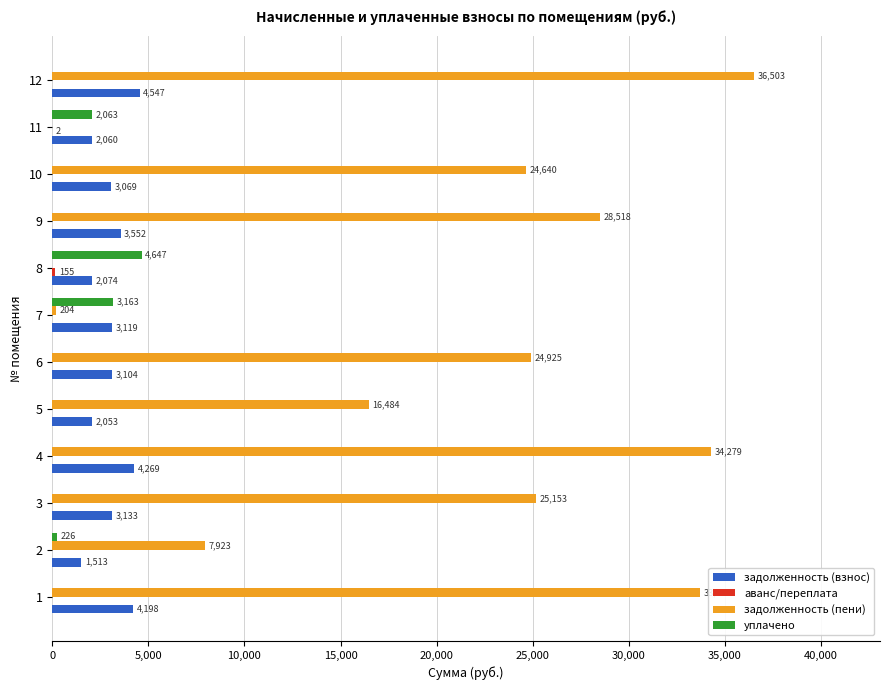

Which series has the largest total across all categories?

задолженность (пени)